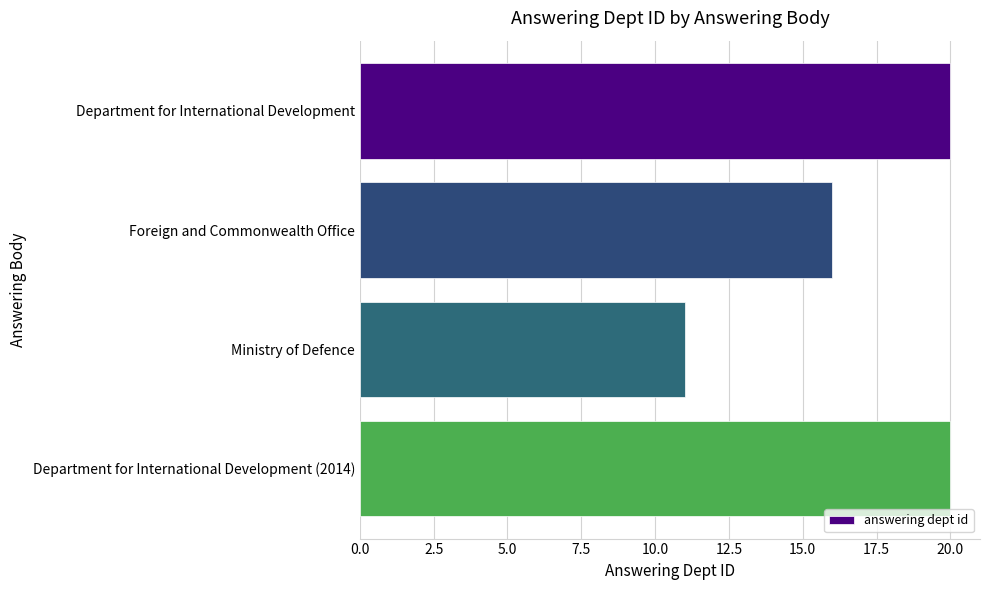

Reading top to bottom, extract all data points from this chart.

20	16	11	20